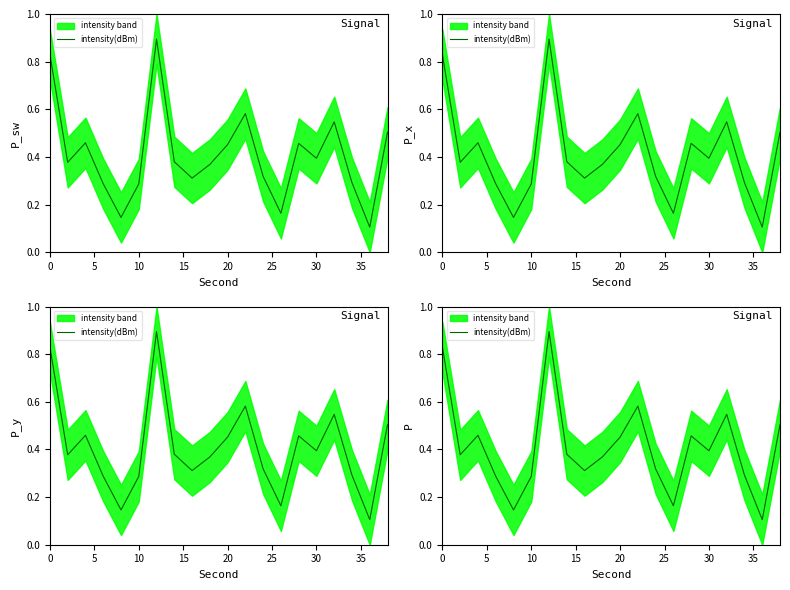

Reading right to left, transcribe all the data shown in this chart.

0.5	0.1	0.3	0.5	0.4	0.5	0.2	0.3	0.6	0.5	0.4	0.3	0.4	0.9	0.3	0.1	0.3	0.5	0.4	0.8